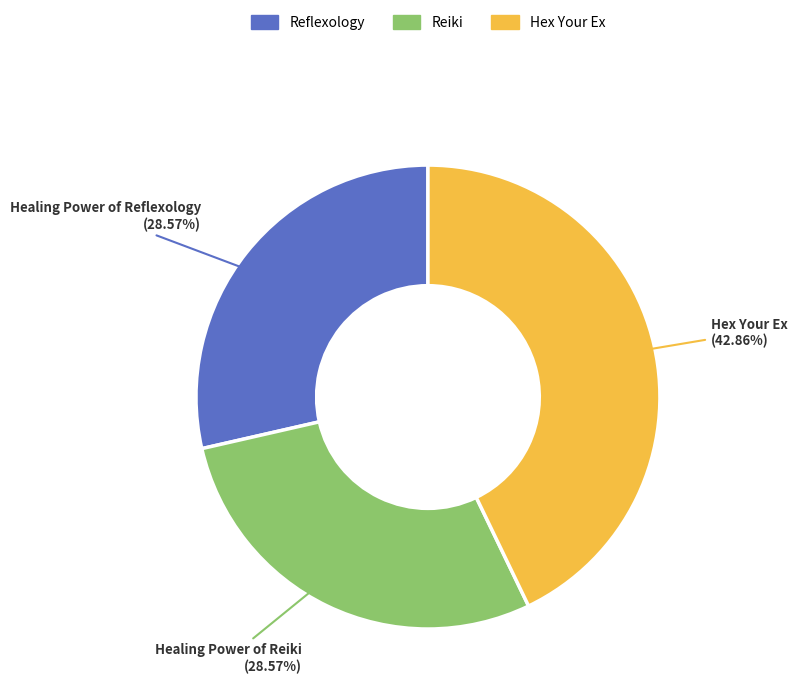

Count the number of slices in the pie.

3